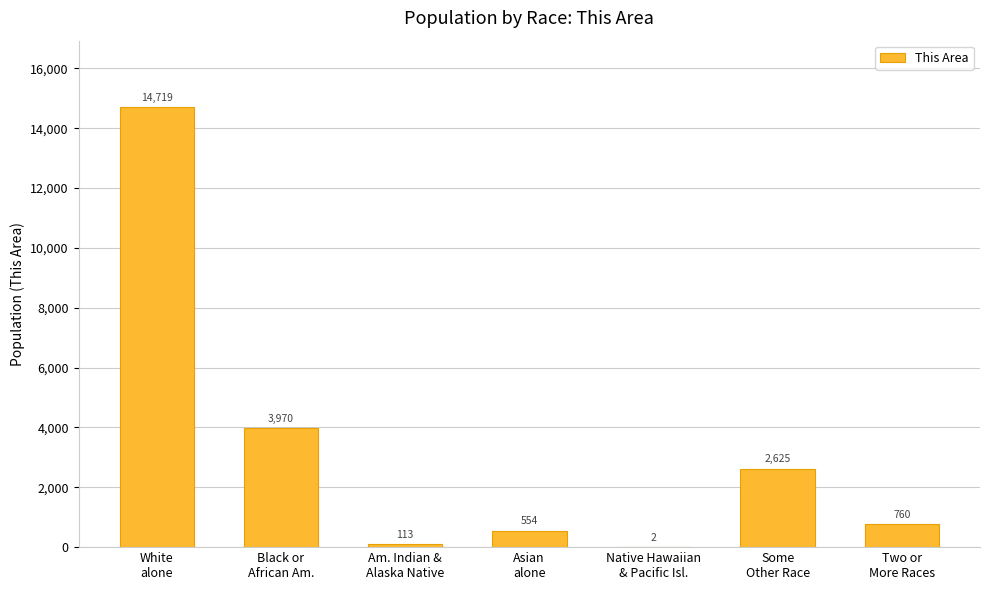

What is the sum of all values?

22743